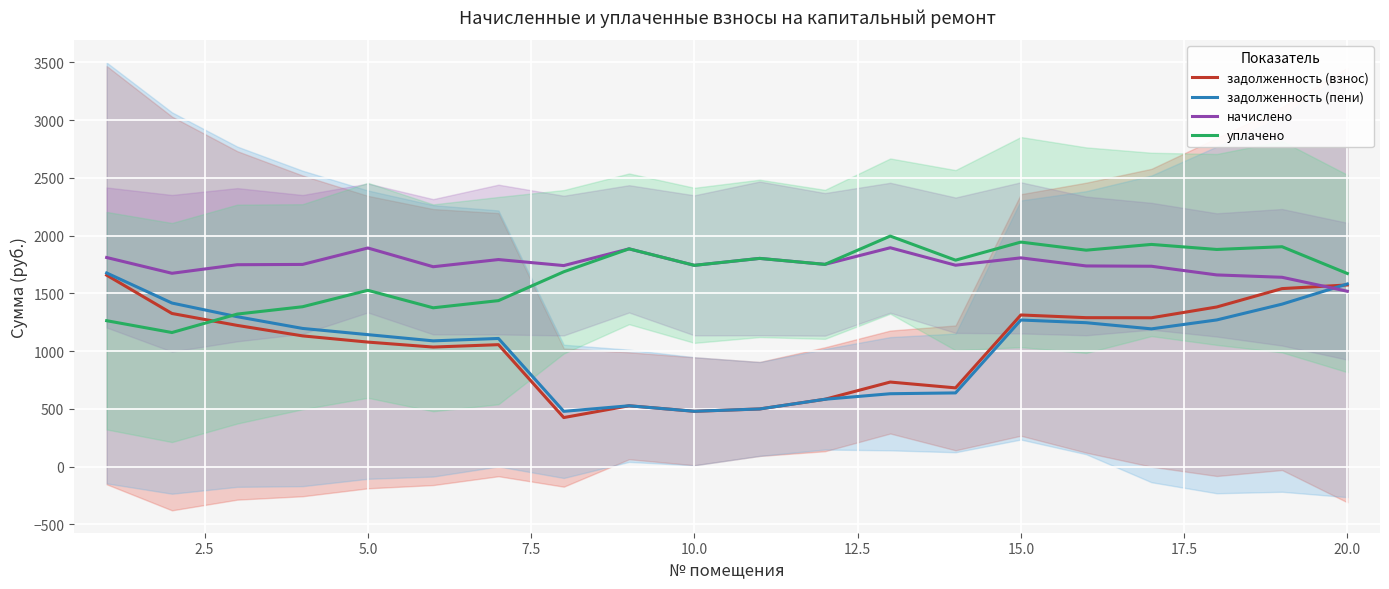

Which series ends up on top after the final intersection of задолженность (пени) and задолженность (взнос)?

задолженность (пени)